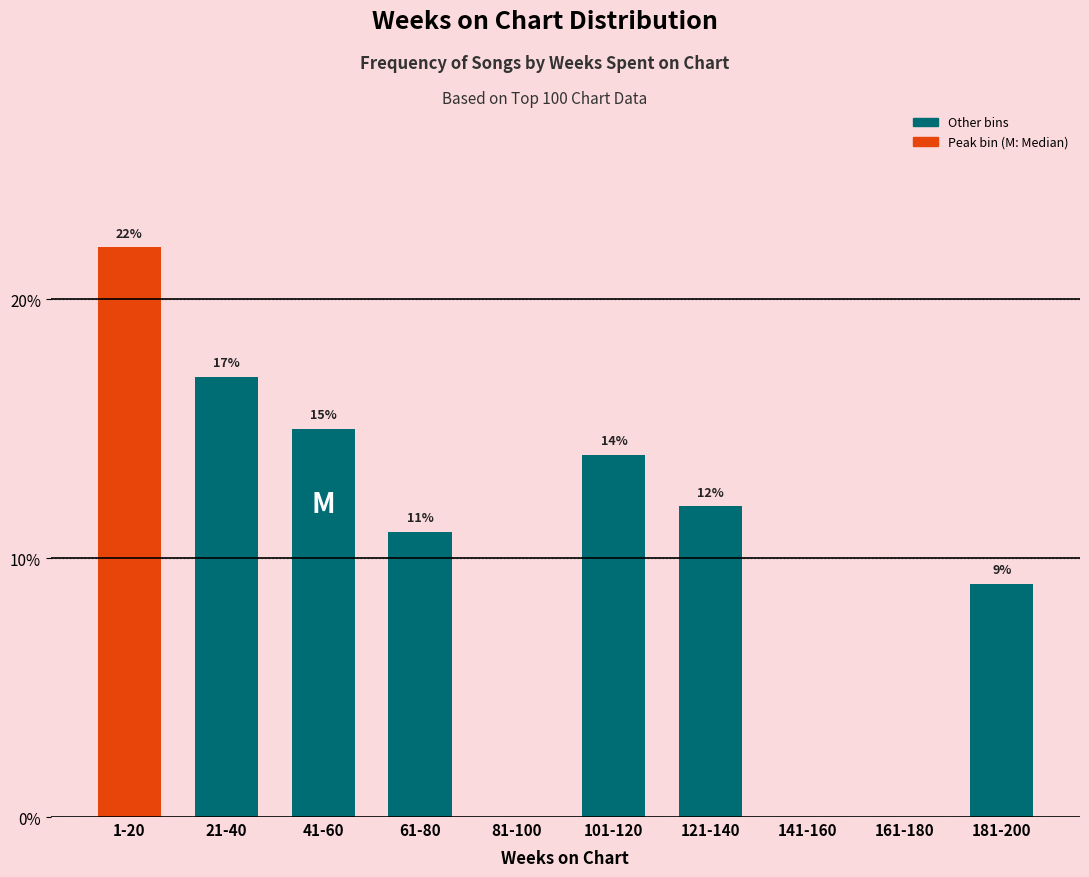

Reading left to right, list all the values displayed in this chart.

1-20=22.0	21-40=17.0	41-60=15.0	61-80=11.0	81-100=0.0	101-120=14.0	121-140=12.0	141-160=0.0	161-180=0.0	181-200=9.0